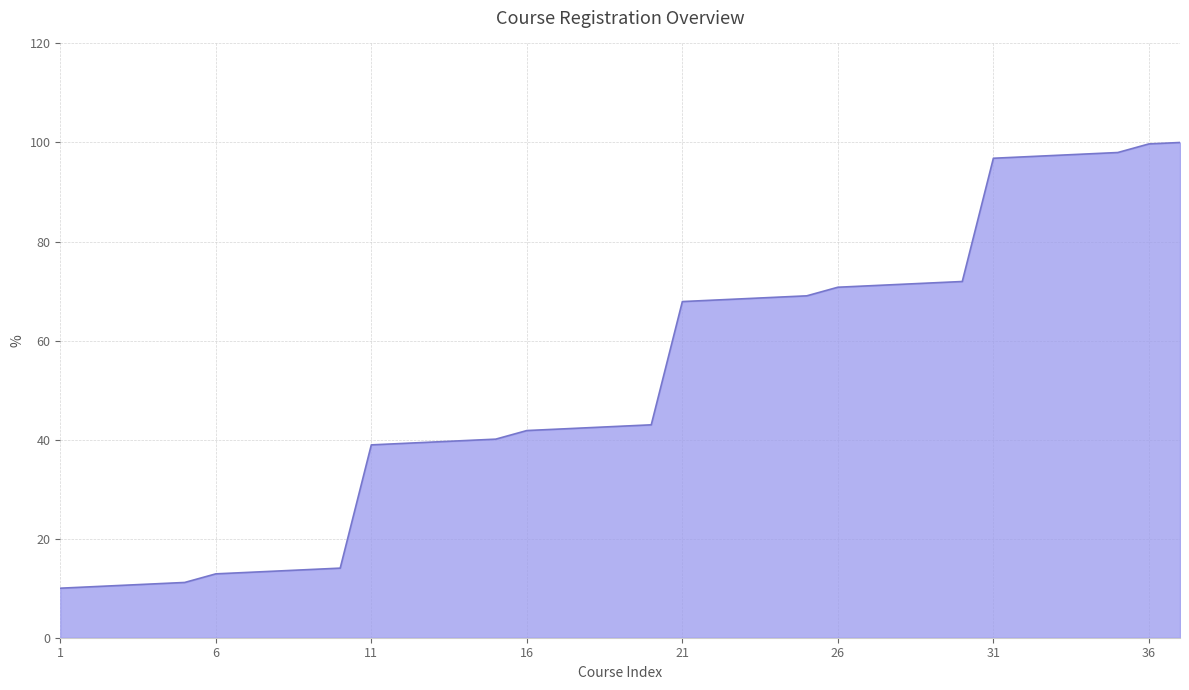

What is the difference between the maximum and minimum values?

90.0